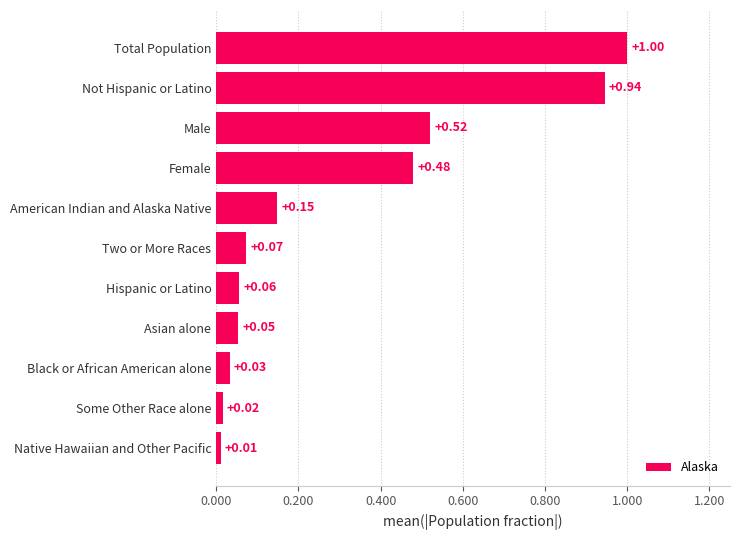

What is the maximum value shown in the chart?

1.0